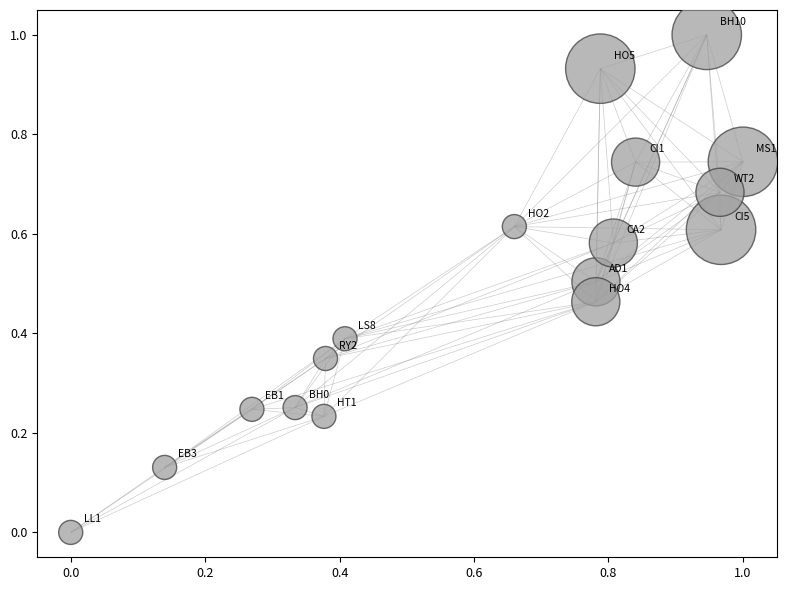

What is the range of Y values (max minus min)?

1.0